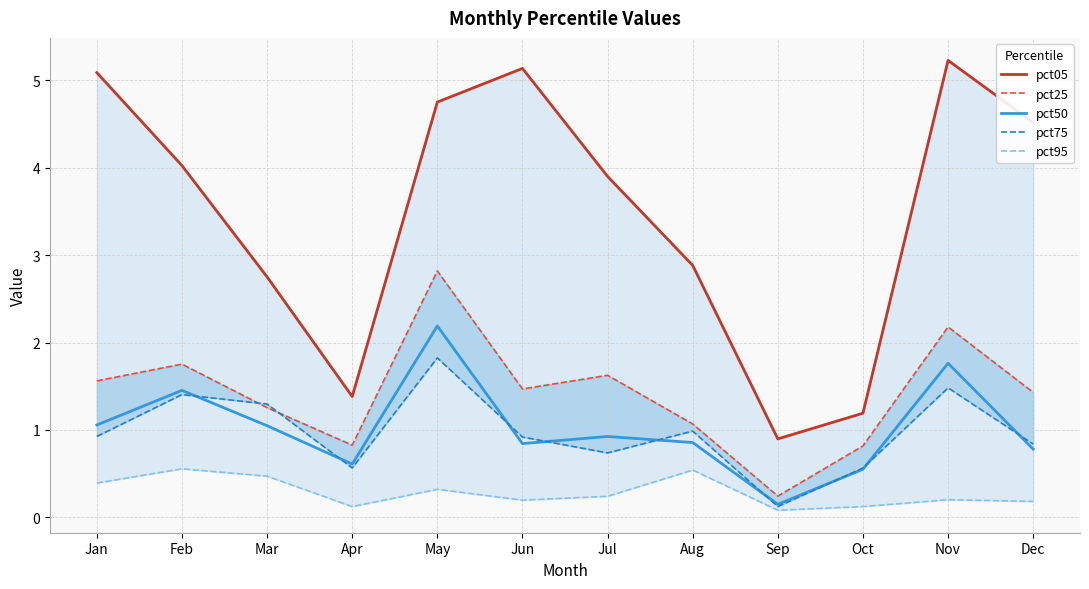

What is the highest value of the pct05 series?

5.2